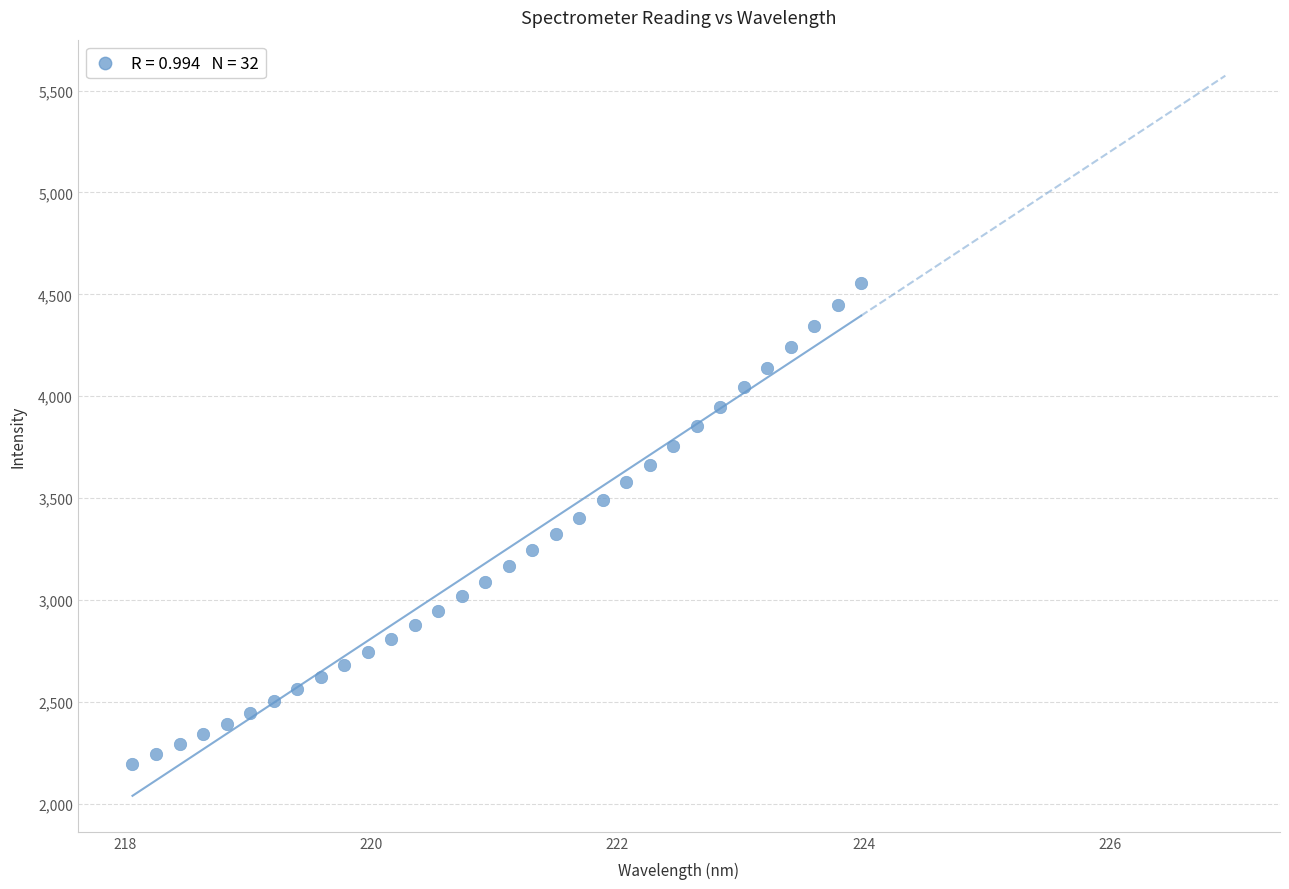

What is the range of Y values (max minus min)?

2362.1